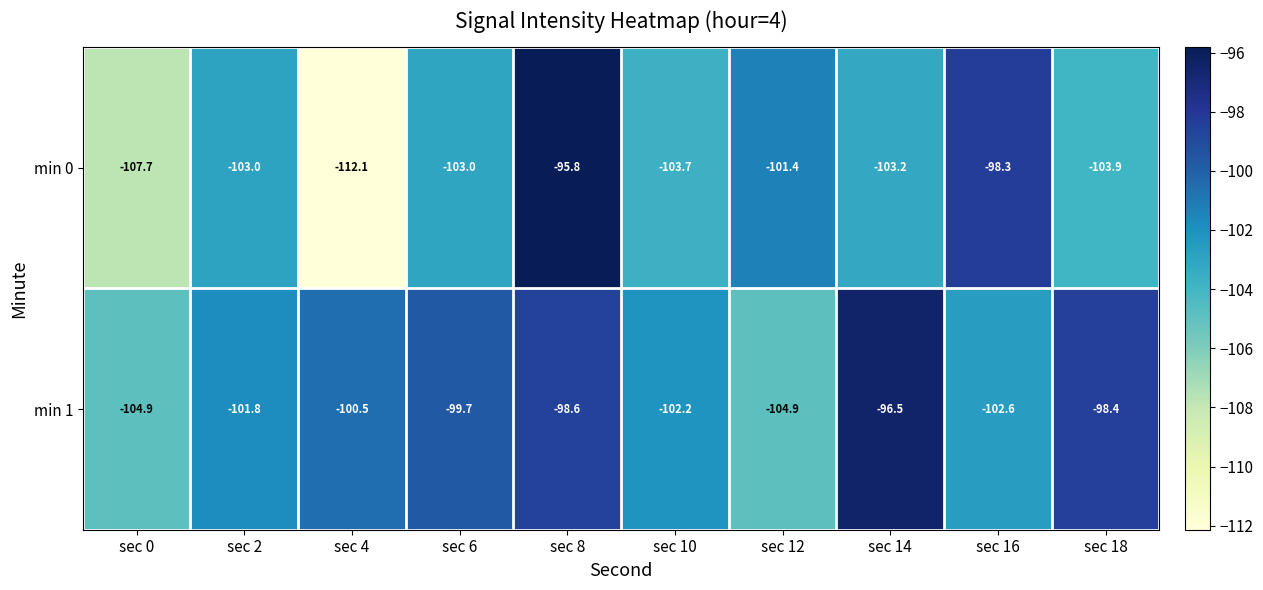

True or false: min 0 has a value of -103.0 at sec 6.

True